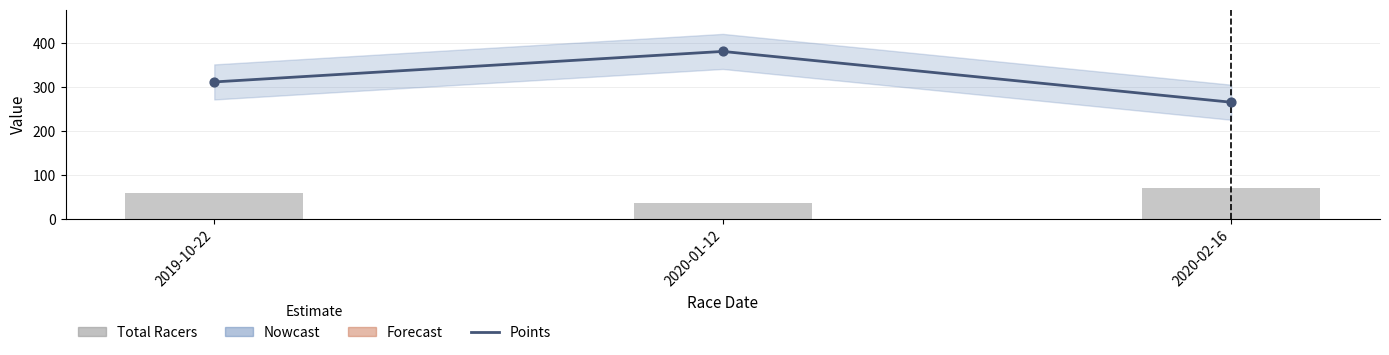

At how many categories does at least one series exceed 41?

3